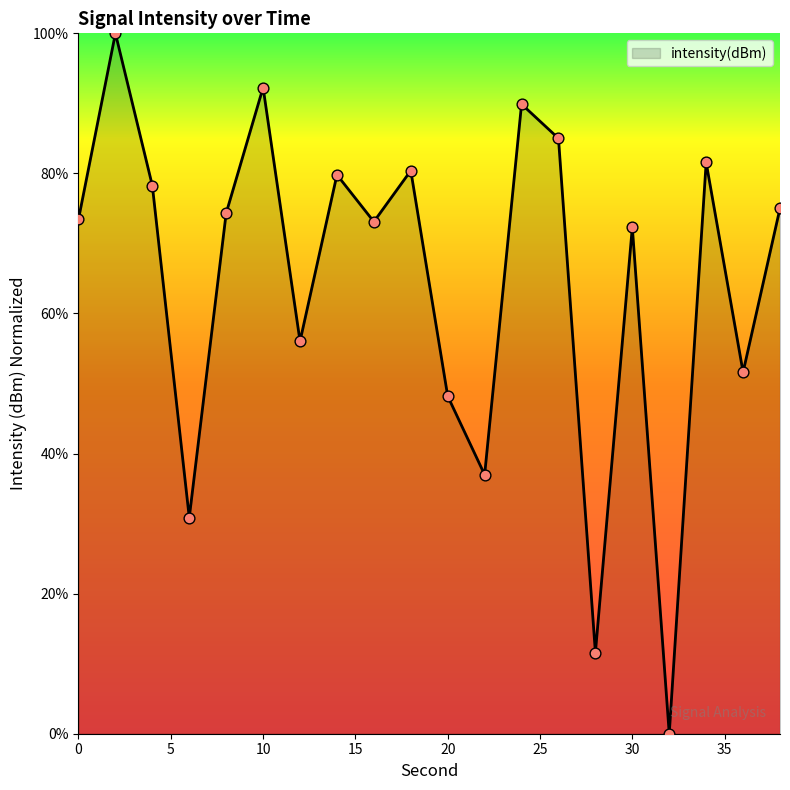

What is the greatest value displayed?

100.0